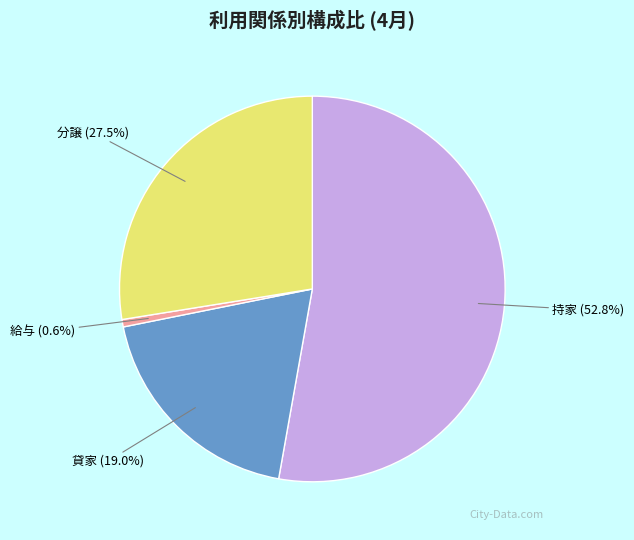

Is there a majority slice in this chart?

Yes